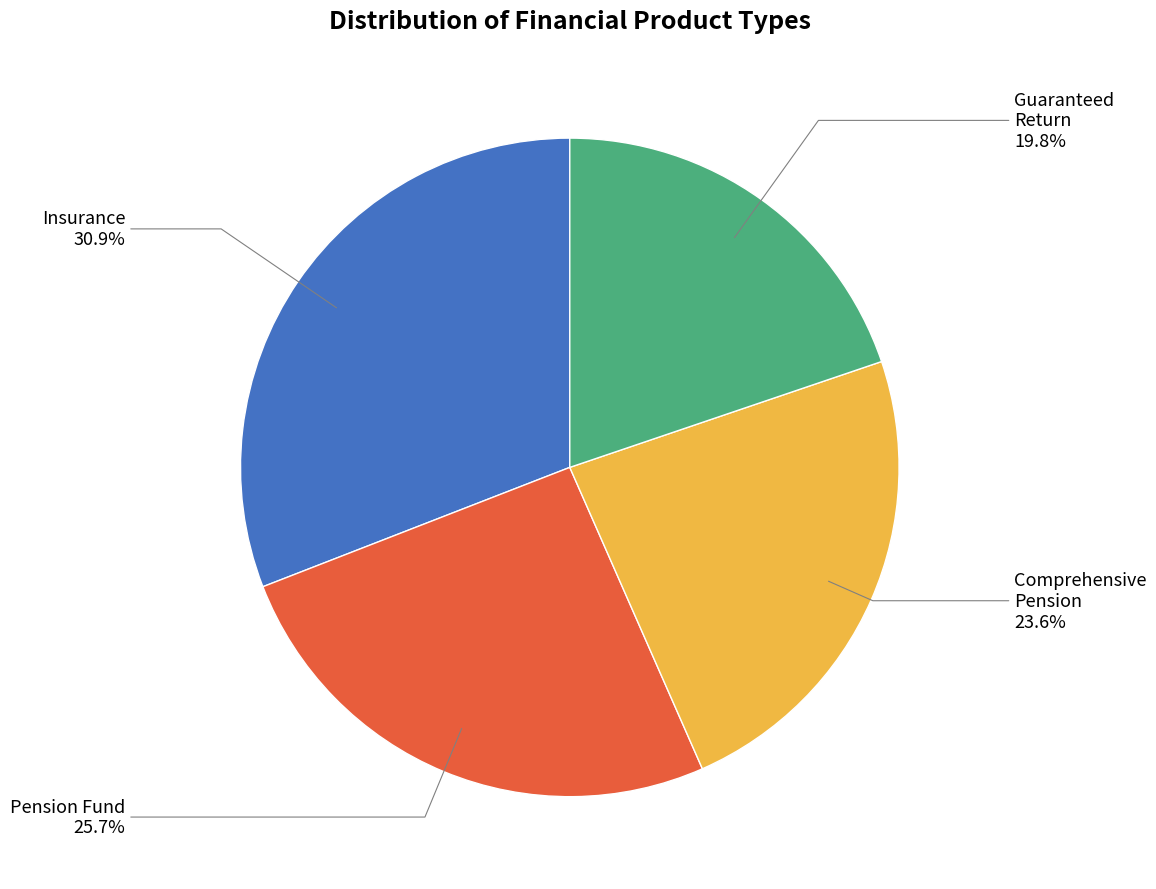

What is the ratio of the value at Pension Fund to the value at Guaranteed Return?

1.3